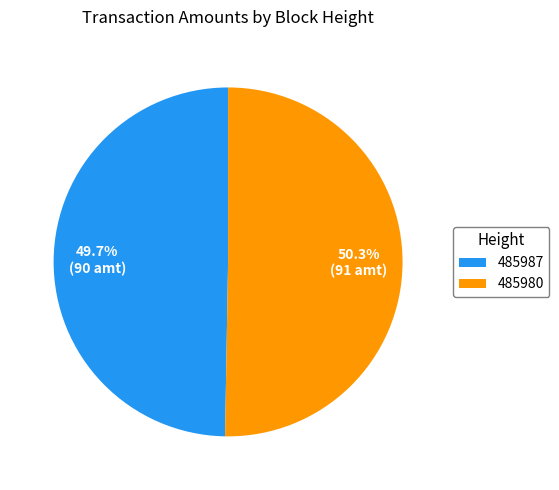

Which slice represents more than half of the pie?

485980